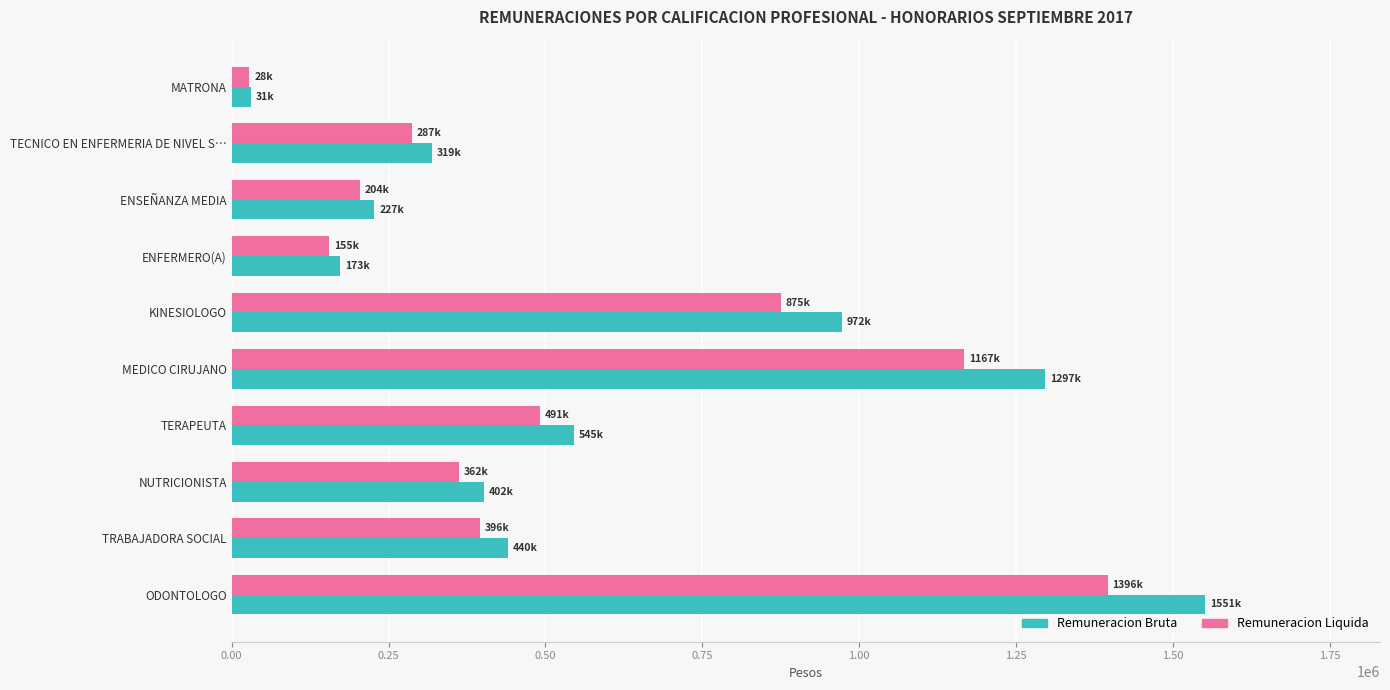

Rank the series by their maximum value, from lowest to highest.

Remuneracion Liquida, Remuneracion Bruta